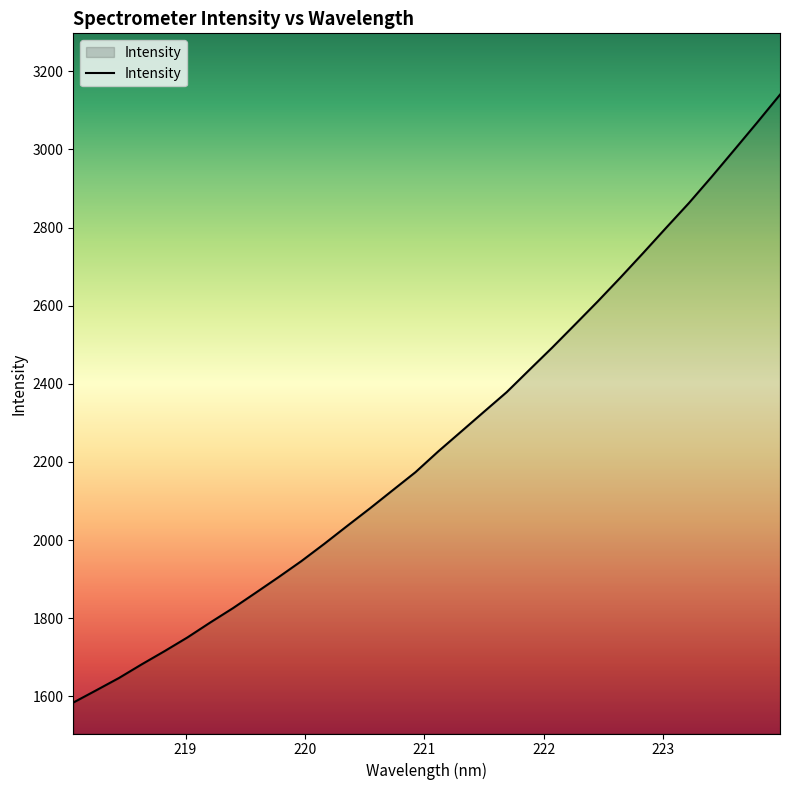

What is the difference between the maximum and minimum values?

1556.4